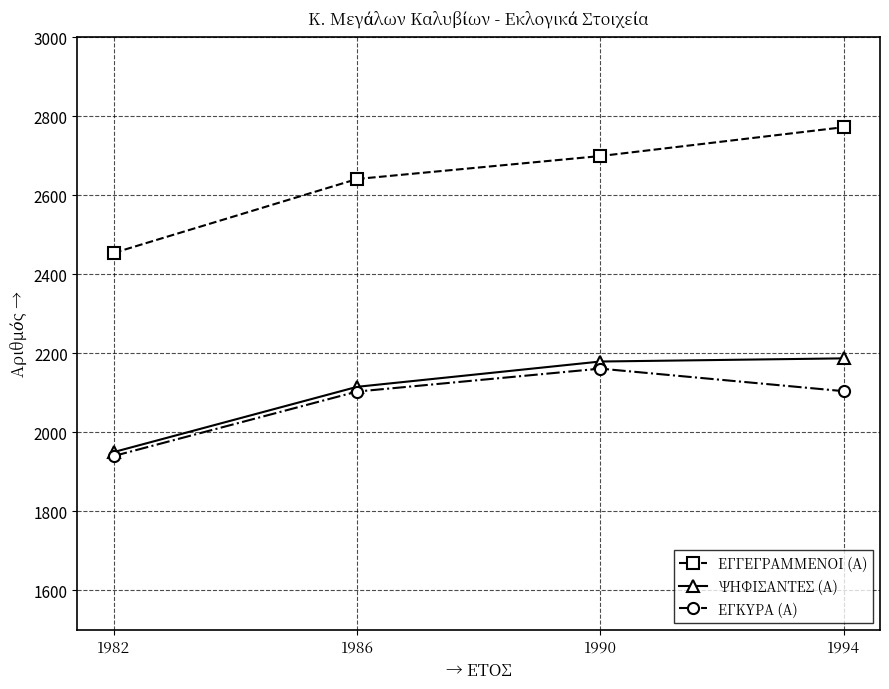

What is the sum of the ΨΗΦΙΣΑΝΤΕΣ (Α) values at 1990 and 1986?

4294